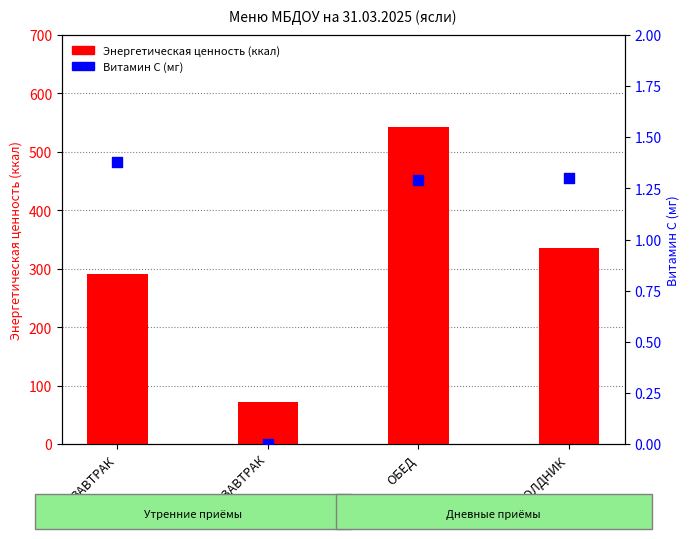

What are all the series names shown in the legend?

Энергетическая ценность (ккал), Витамин С (мг)